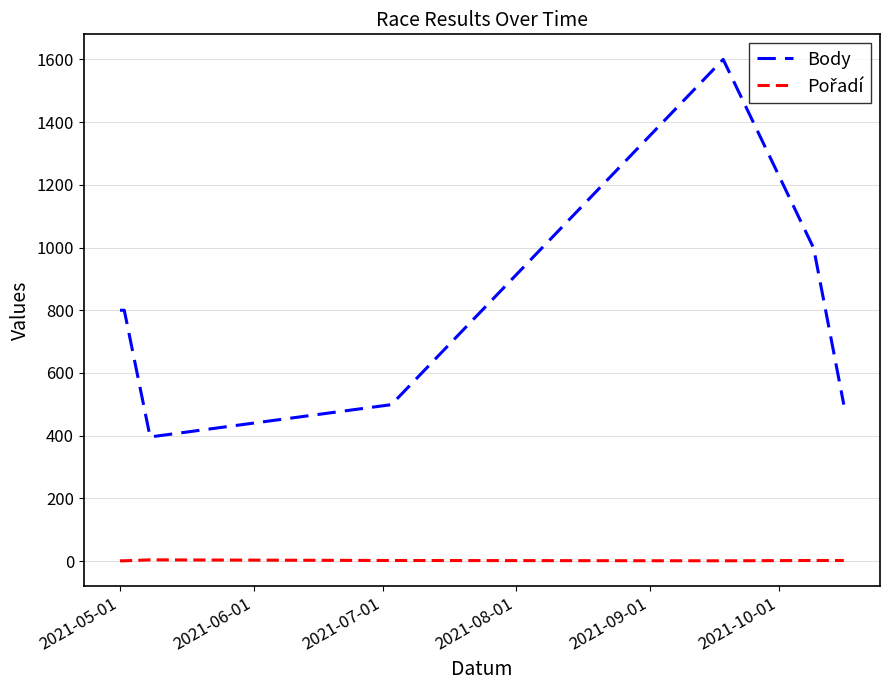

What is the difference between the maximum and minimum values in the Body series?

1204